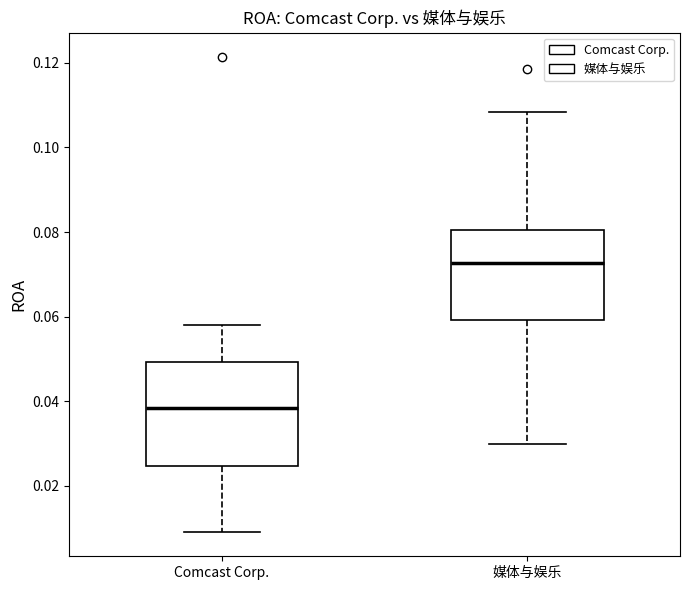

Reading left to right, read every box against the y-axis: the position of its median line, the range the box covers, and the ends of its whiskers. The values are not printed on the chart, so give them approximately, as read against the axis.

Comcast Corp.: median 0.038, box 0.024 to 0.050, whiskers 0.010 to 0.058
媒体与娱乐: median 0.072, box 0.060 to 0.080, whiskers 0.030 to 0.108